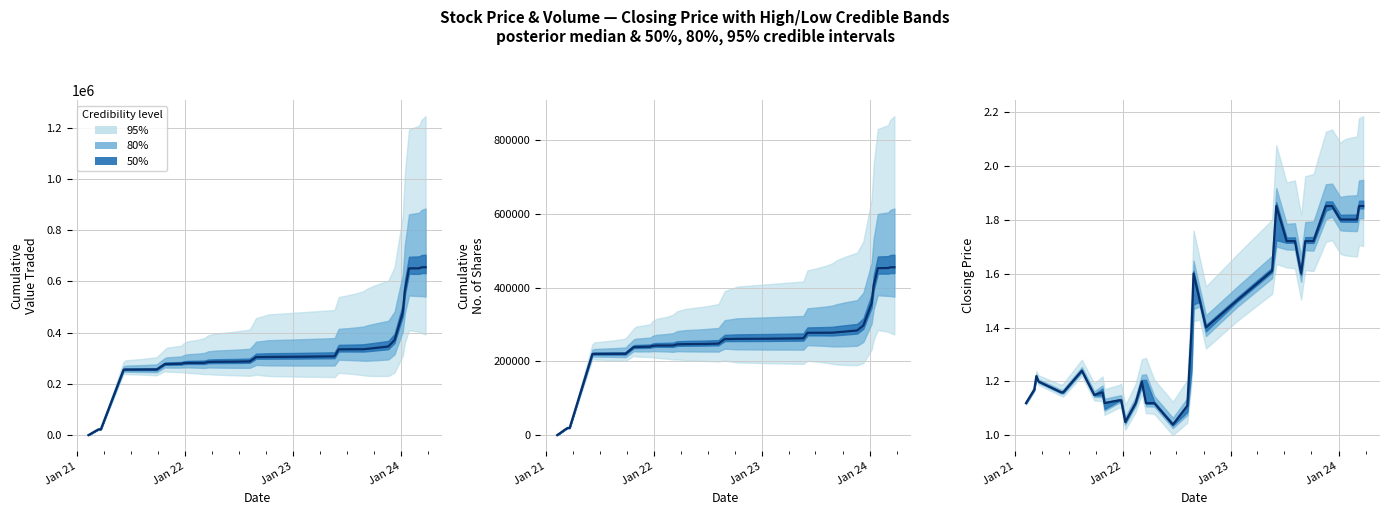

How many lines are shown in the chart?

1